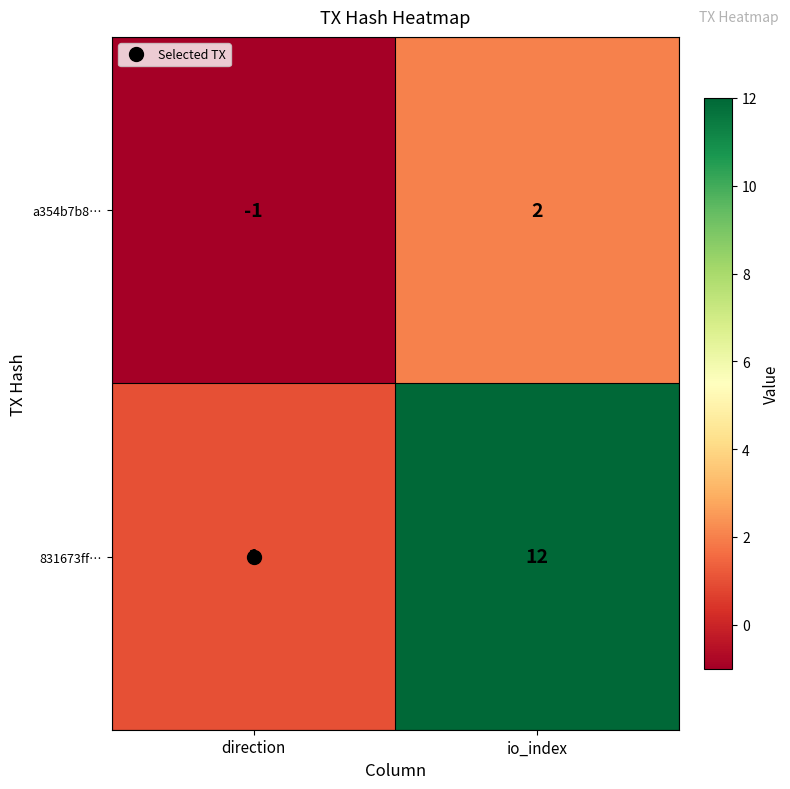

What is the difference between the 831673ff… values at direction and io_index?

11